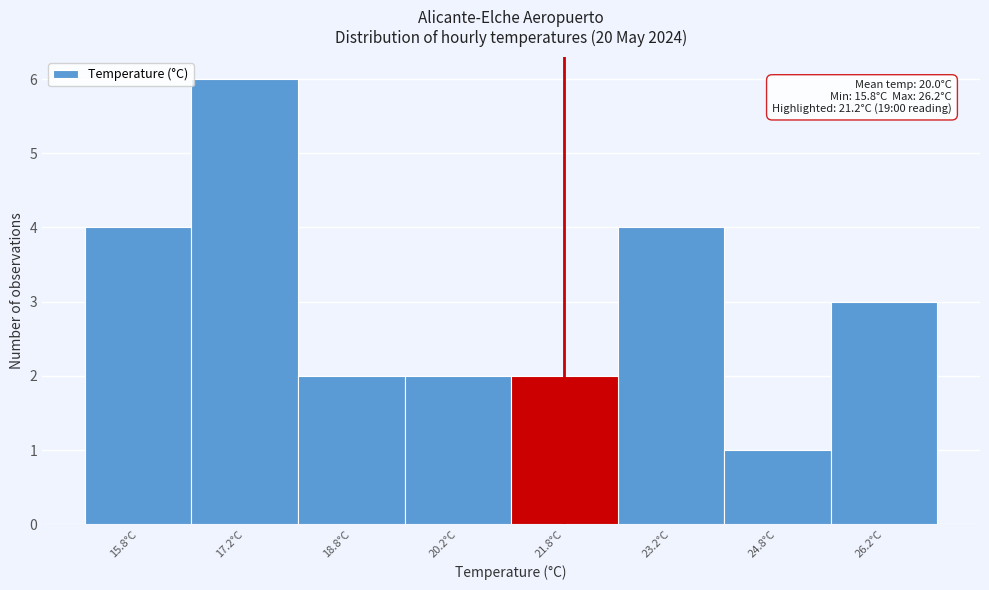

Which range on the x-axis has the tallest bar?

16.5 to 18.0